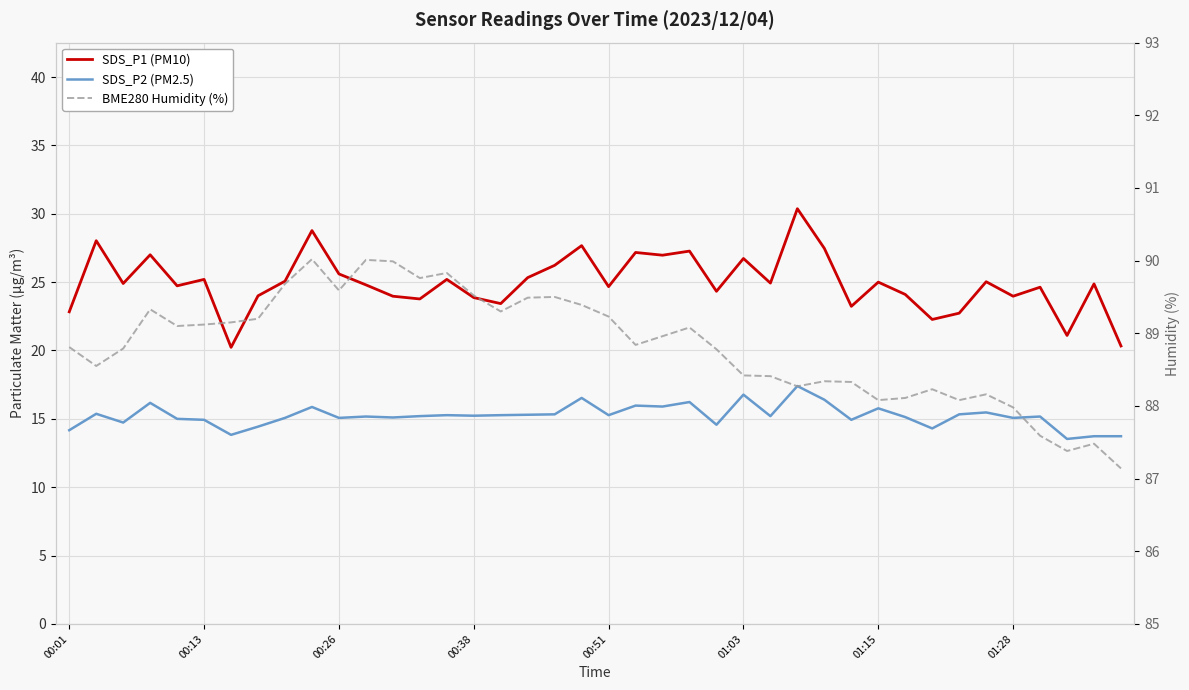

True or false: SDS_P2 (PM2.5) and SDS_P1 (PM10) intersect in this chart.

False